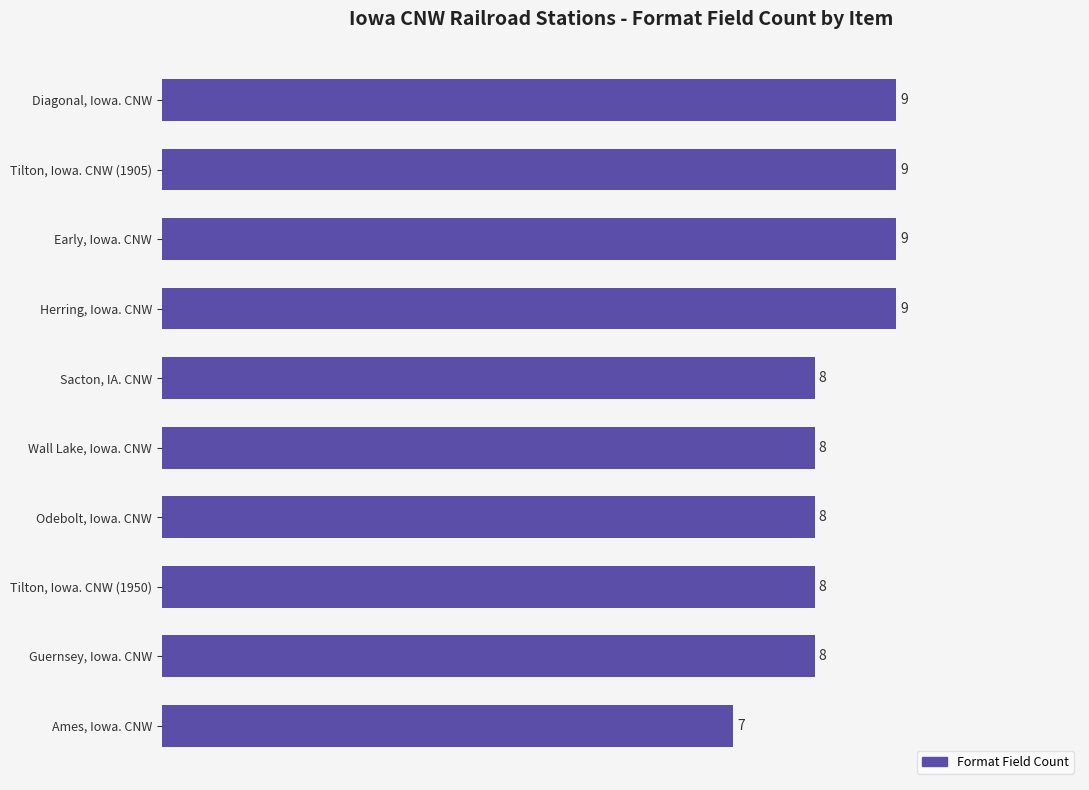

The value at Wall Lake, Iowa. CNW is 3. True or false?

False